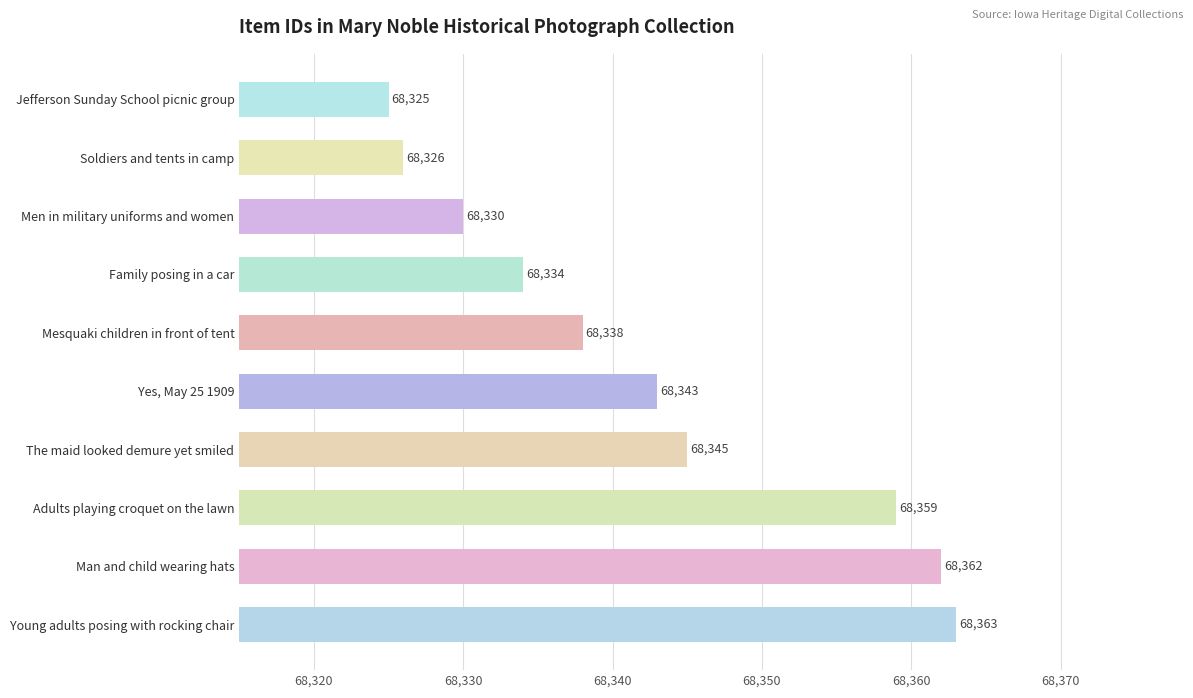

Are the bars horizontal?

Yes